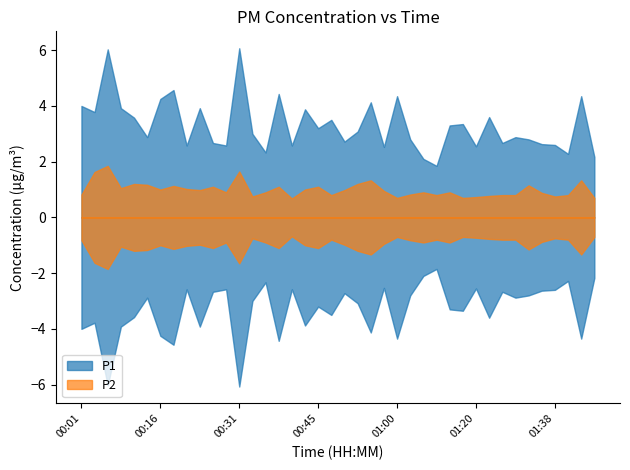

List the series in order of their peak value, lowest first.

P2, P1